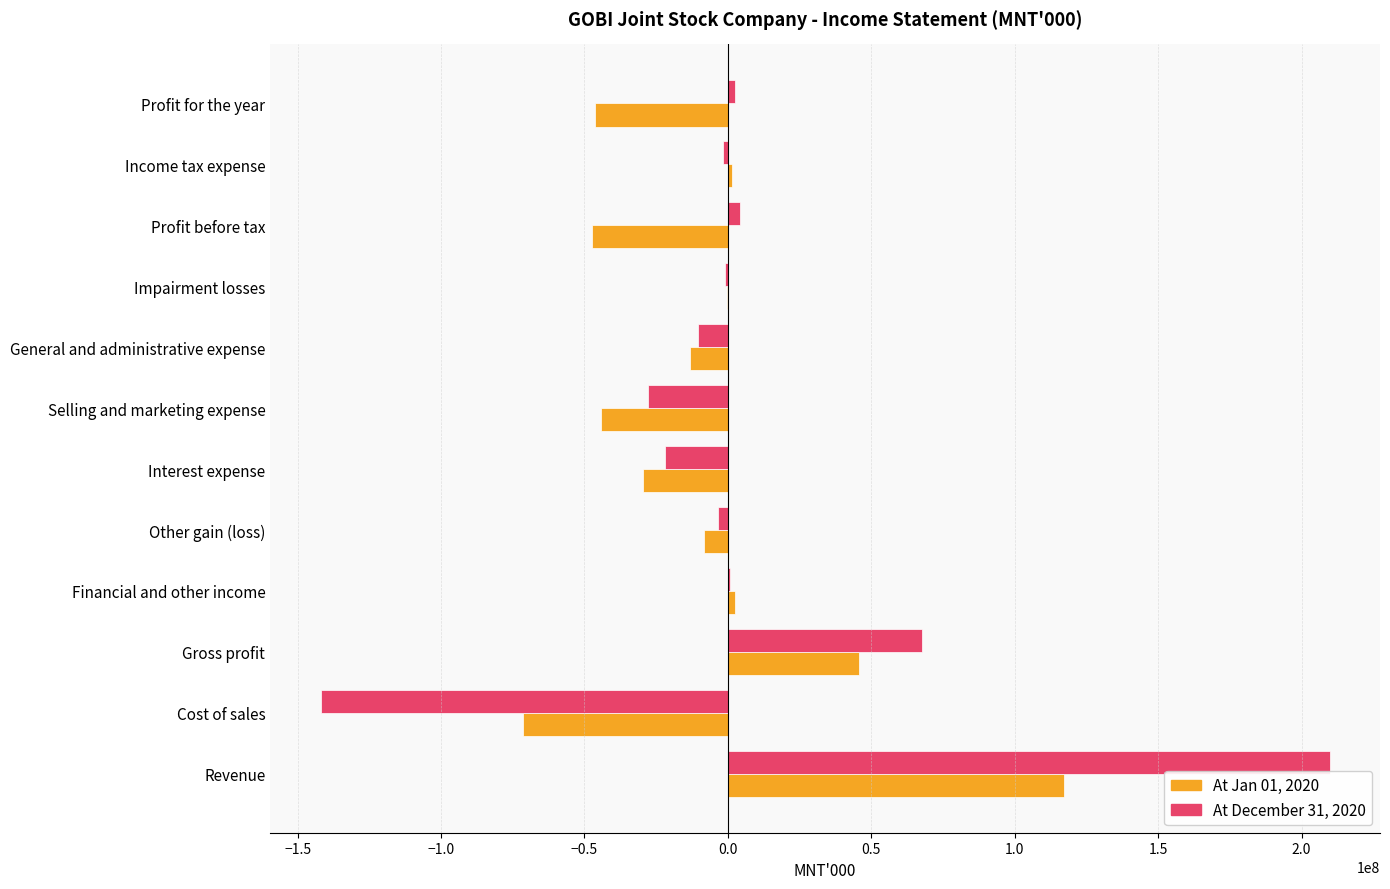

Which category has the highest value across all series?

Revenue